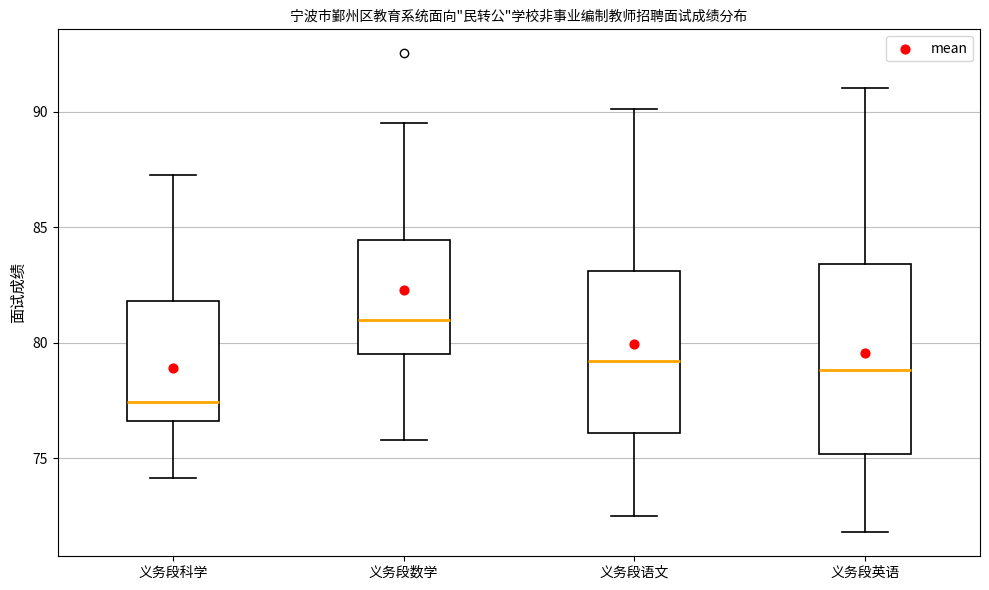

Which box is the tallest, from its lower edge to its upper edge?

义务段英语